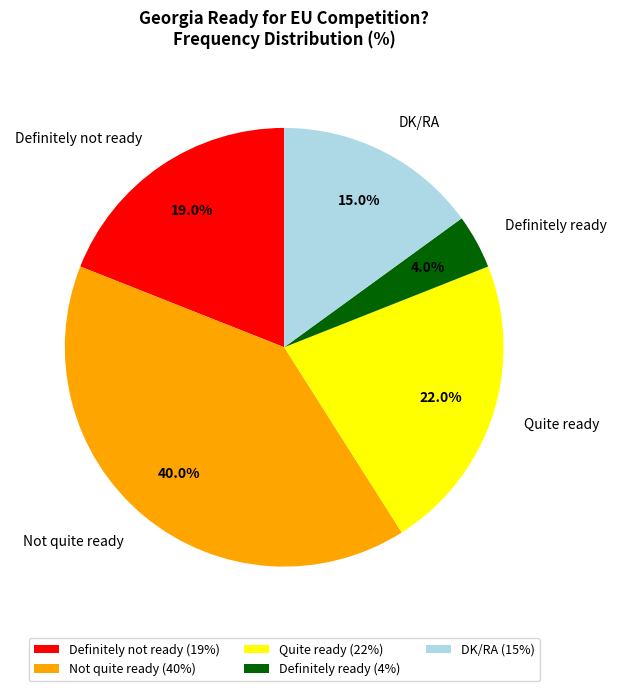

Does Definitely ready represent more than half of the total?

No